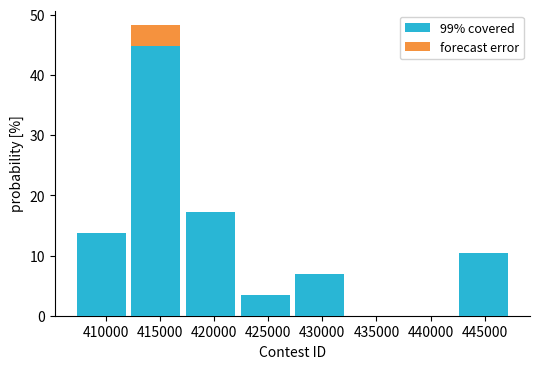

Reading left to right, transcribe this chart: for each stacked bar, give the range it covers on the x-axis and its total height. Neither the bar edges nor the heights are printed on the chart, so give them approximately, as read against the axes.

407000 to 412000: 14
412000 to 417000: 48
417000 to 422000: 17
422000 to 427000: 3
427000 to 432500: 7
432500 to 437500: 0
437500 to 442500: 0
442500 to 447500: 10